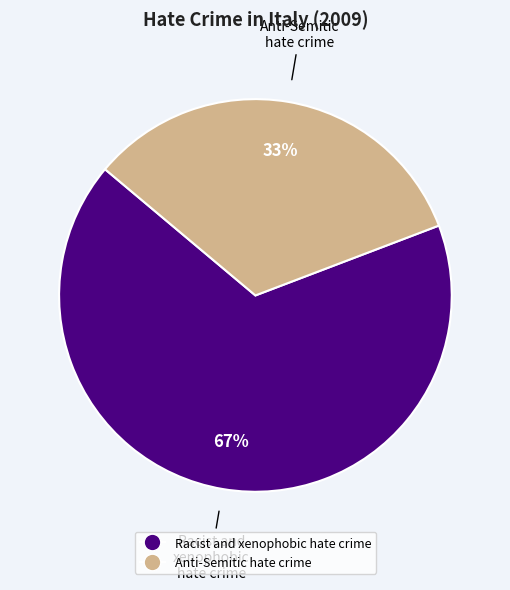

What is the ratio of the value at Racist and xenophobic hate crime to the value at Anti-Semitic hate crime?

2.0